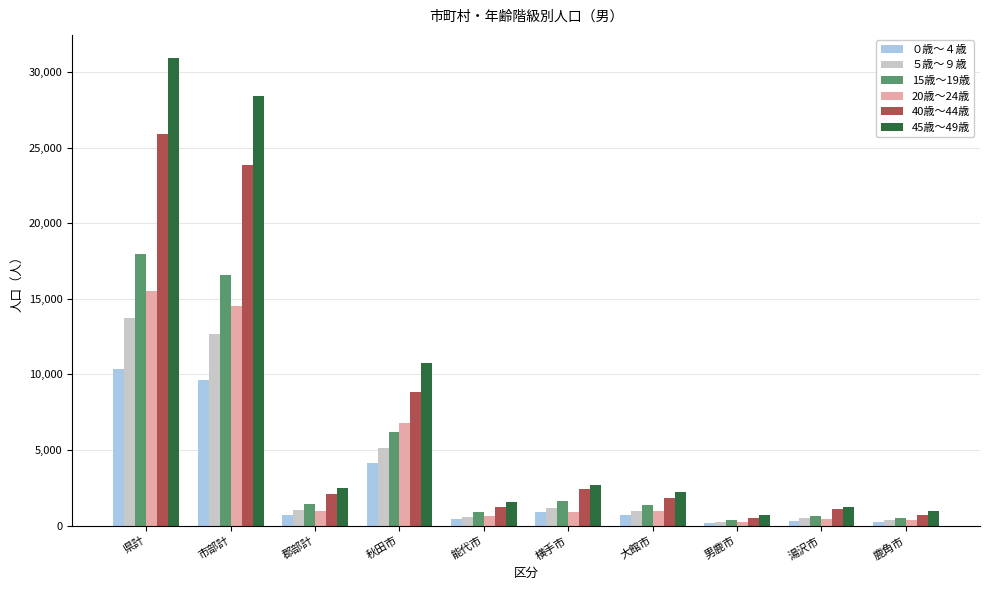

Which series has the widest spread of values?

45歳～49歳